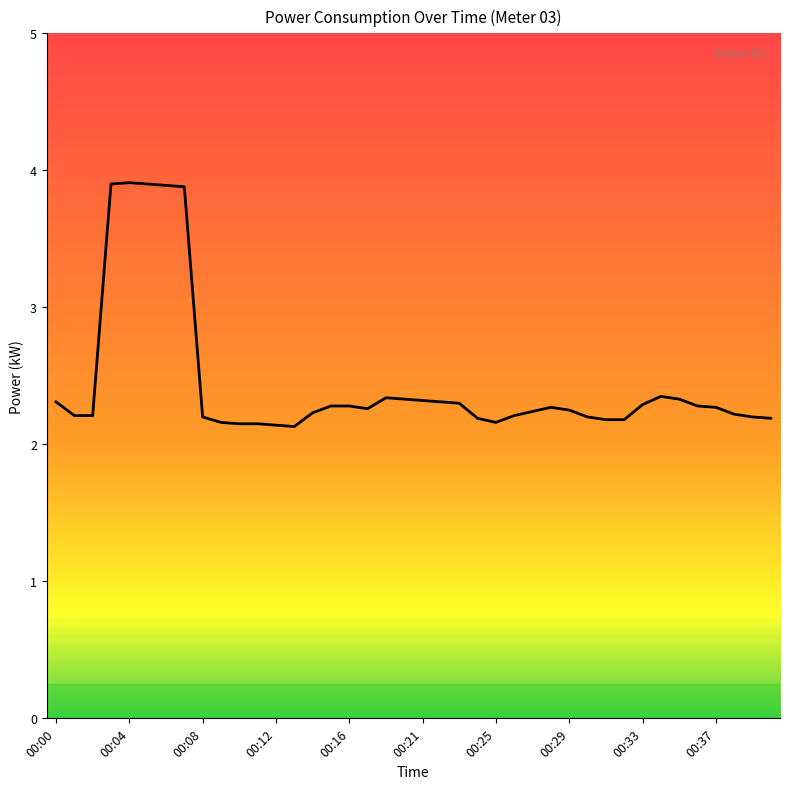

What is the greatest value displayed?

3.9